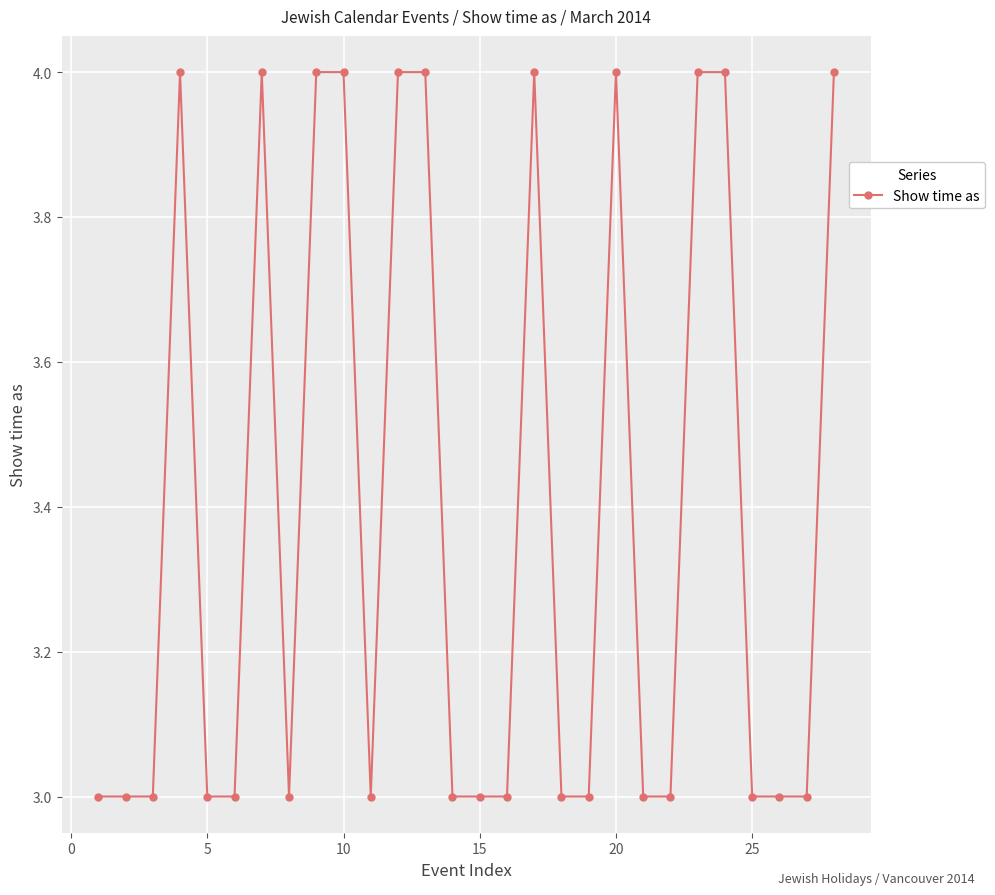

What is the smallest value displayed?

3